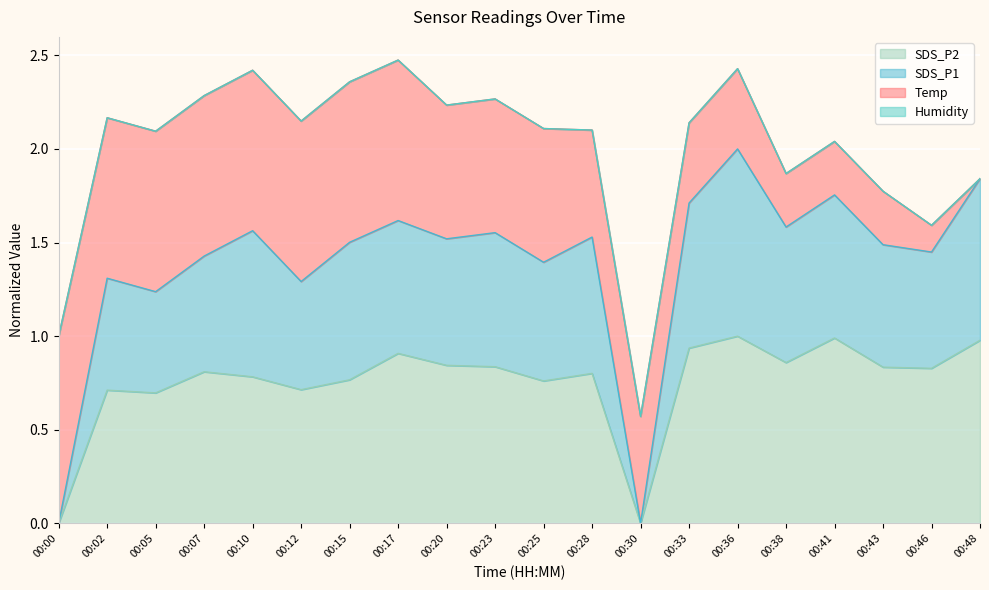

What is the value of the SDS_P1 point at the 6th from the left?

1.3